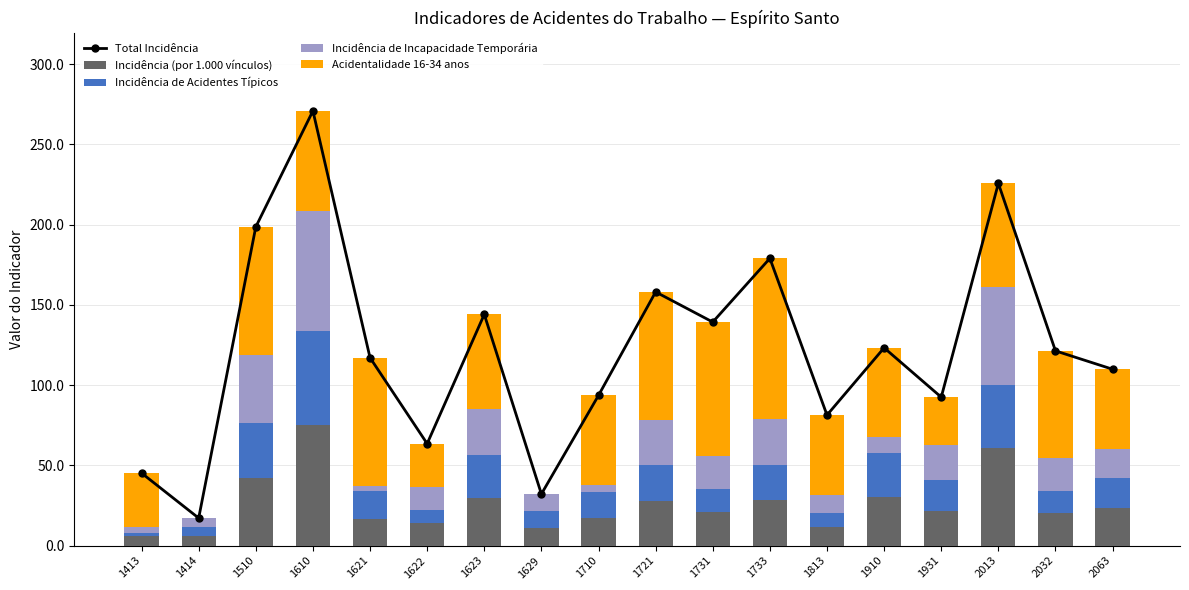

How many data points in Incidência (por 1.000 vínculos) are above 21?

9